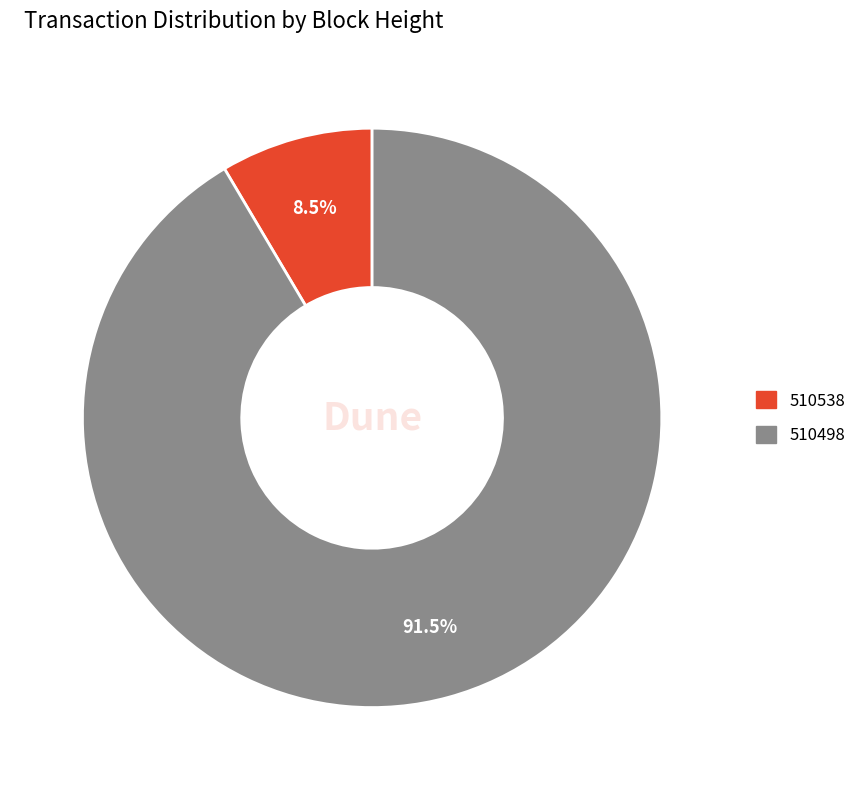

Rank the categories by value from highest to lowest.

510498, 510538